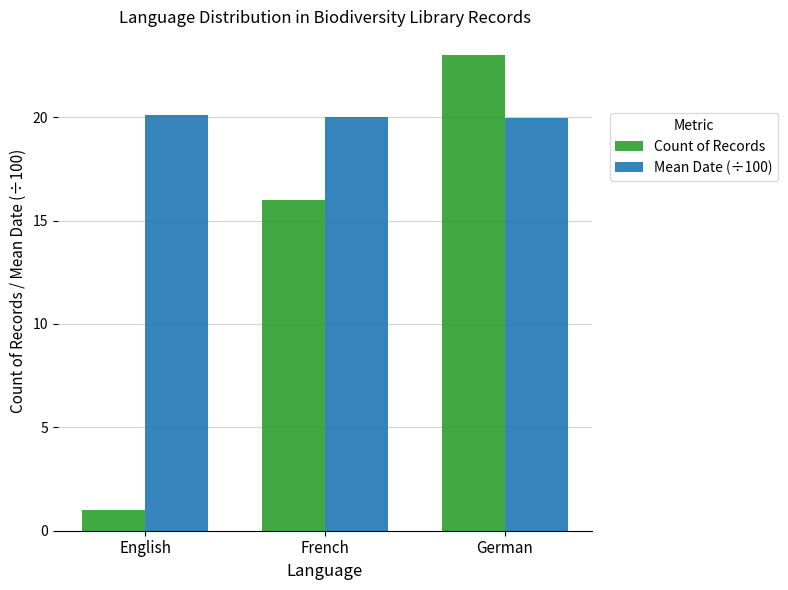

What is the difference between the highest and lowest values at English?

19.1